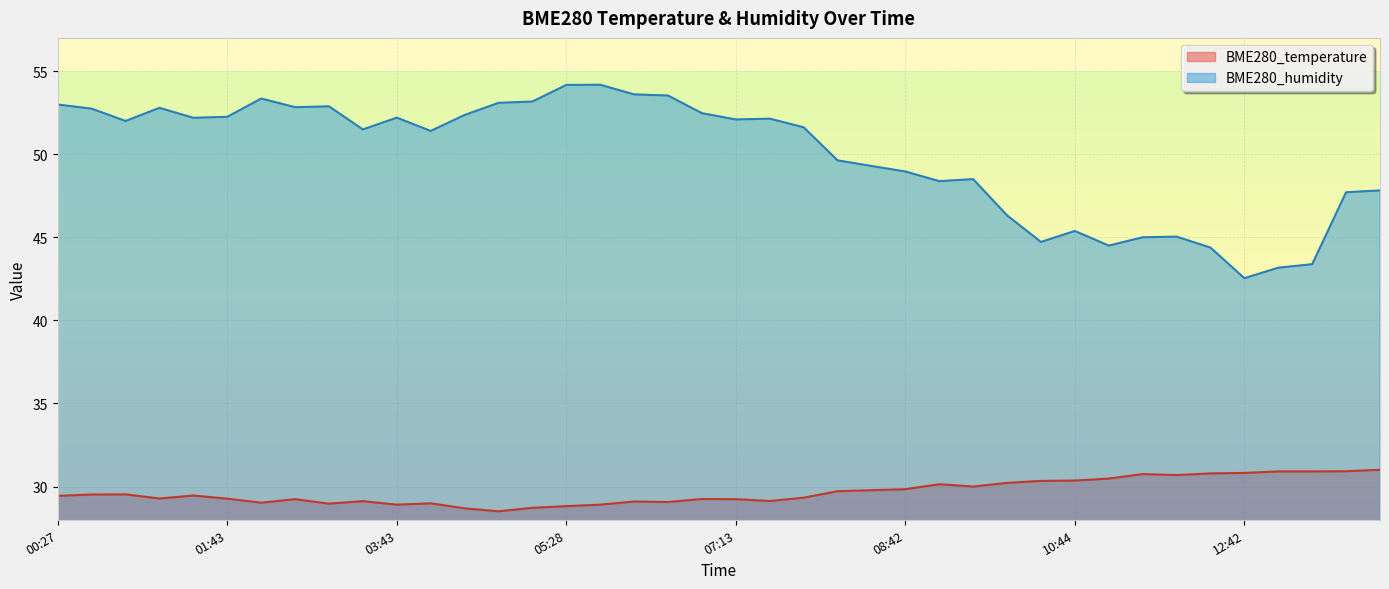

Rank the series by their maximum value, from highest to lowest.

BME280_humidity, BME280_temperature